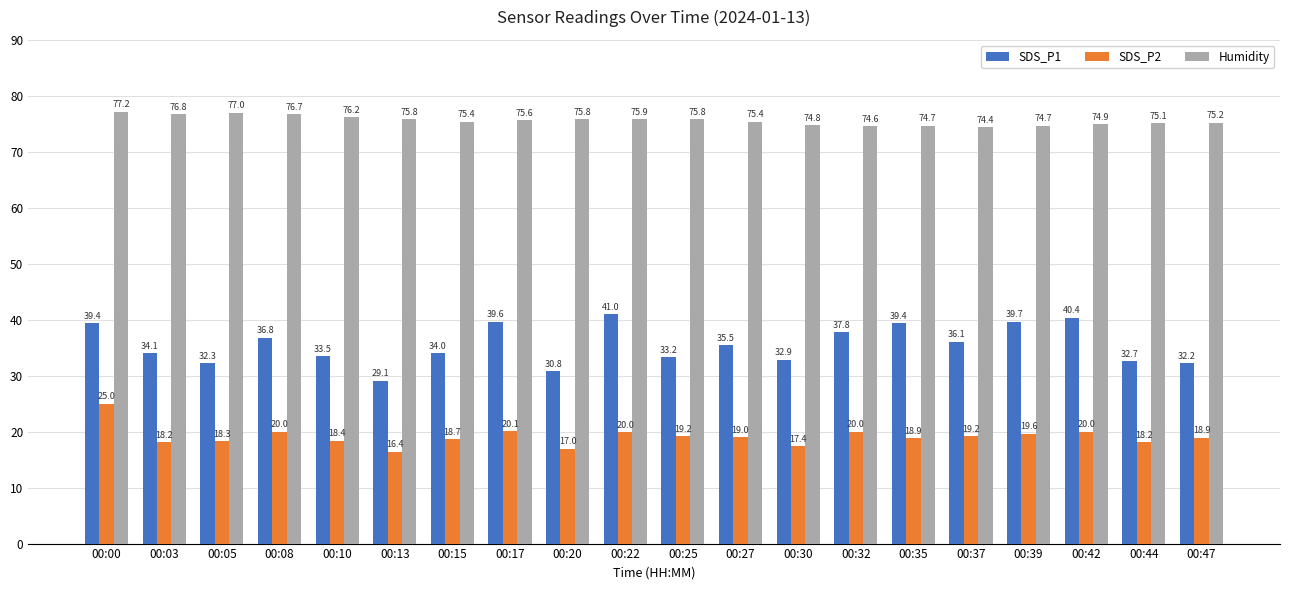

What is the sum of the Humidity values at 00:00 and 00:15?

152.6